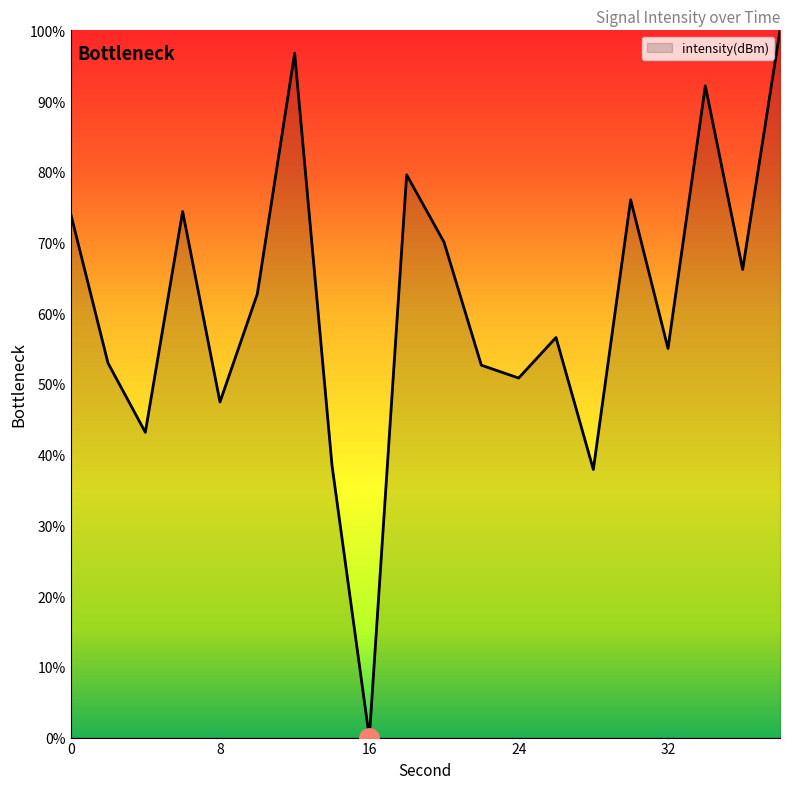

What is the difference between the maximum and minimum values?

100.0